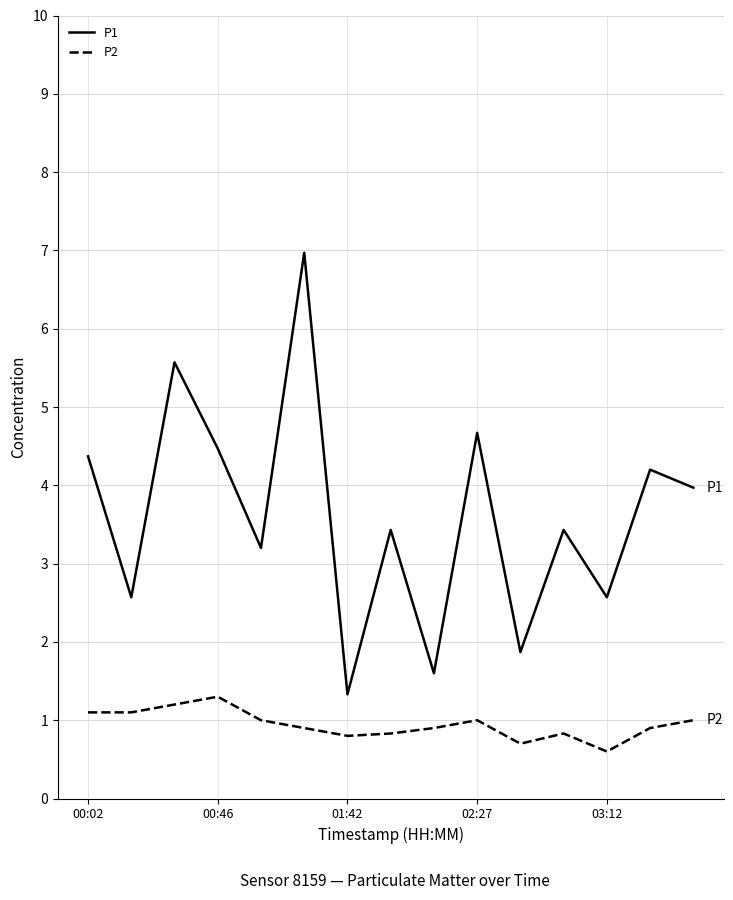

Which series has the widest spread of values?

P1